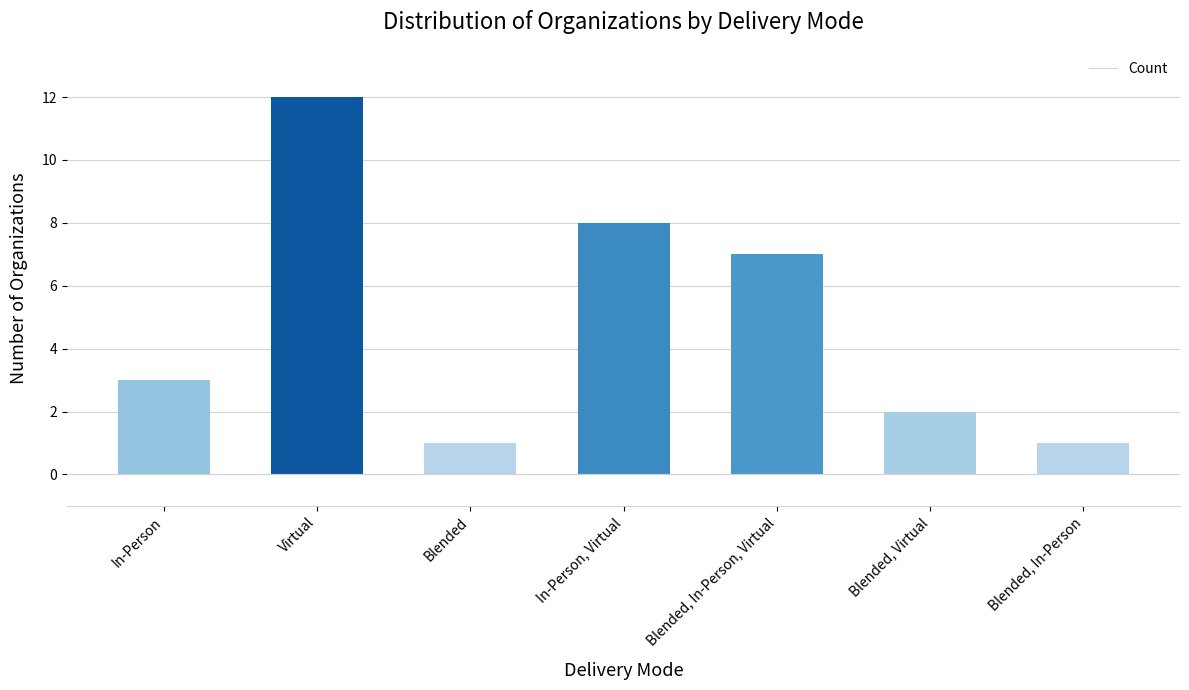

What is the average value?

5